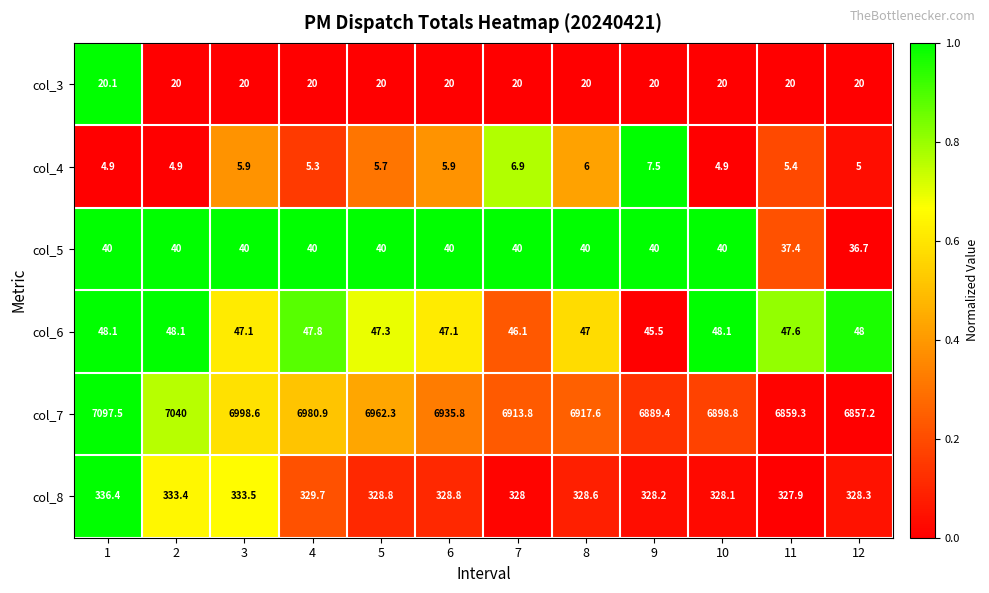

What is the difference between the col_6 values at 2 and 9?

2.6